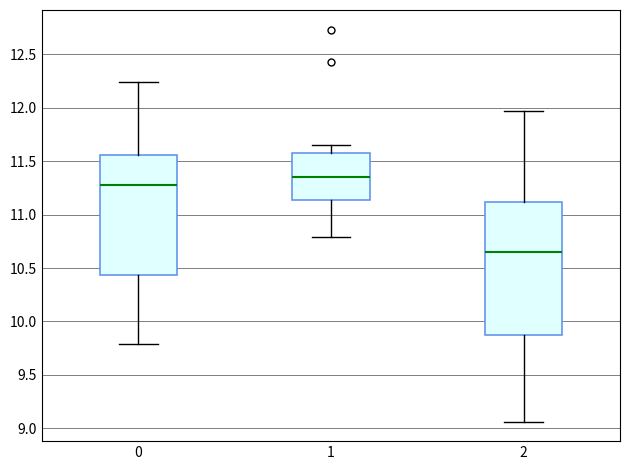

Which box has the lowest median line?

2